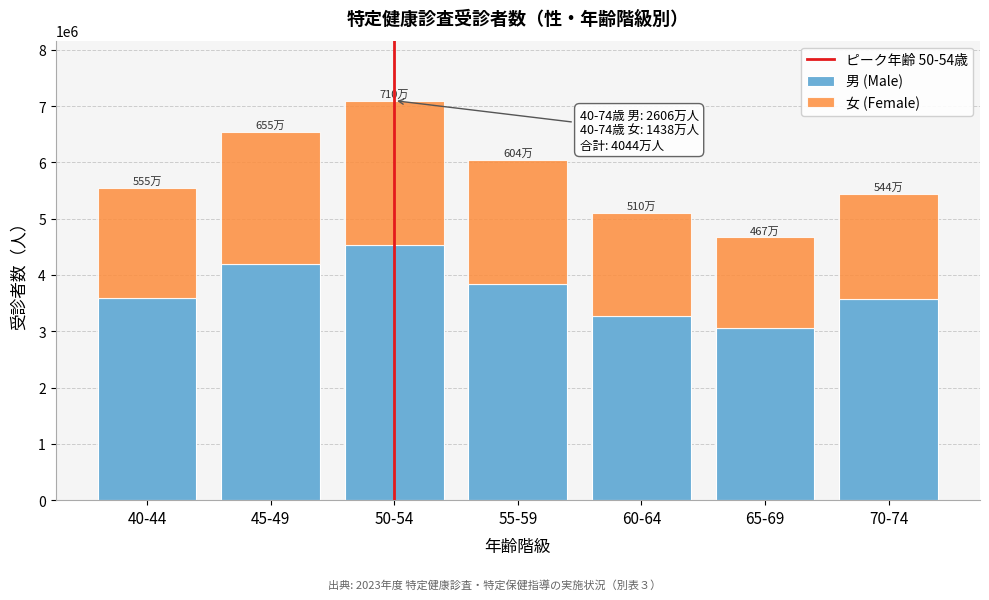

What is the minimum value for 男 (Male)?

3062629